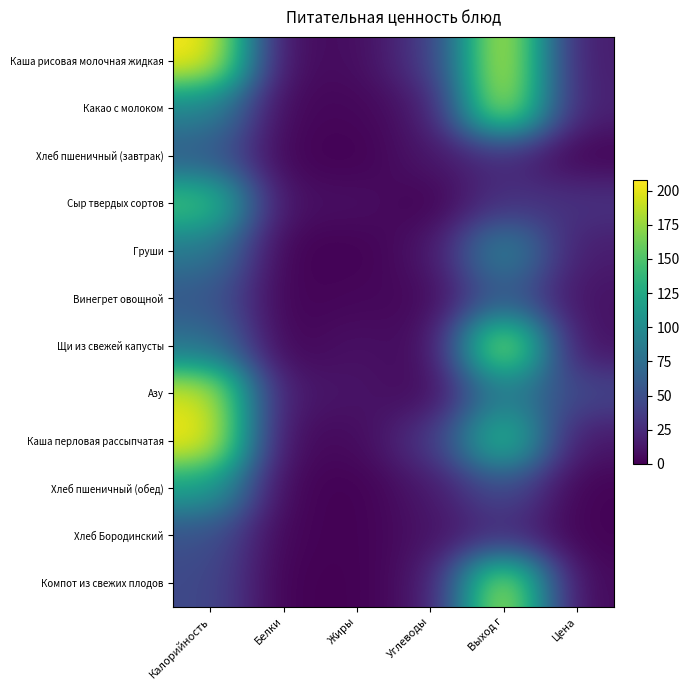

At how many categories does at least one series exceed 180?

2